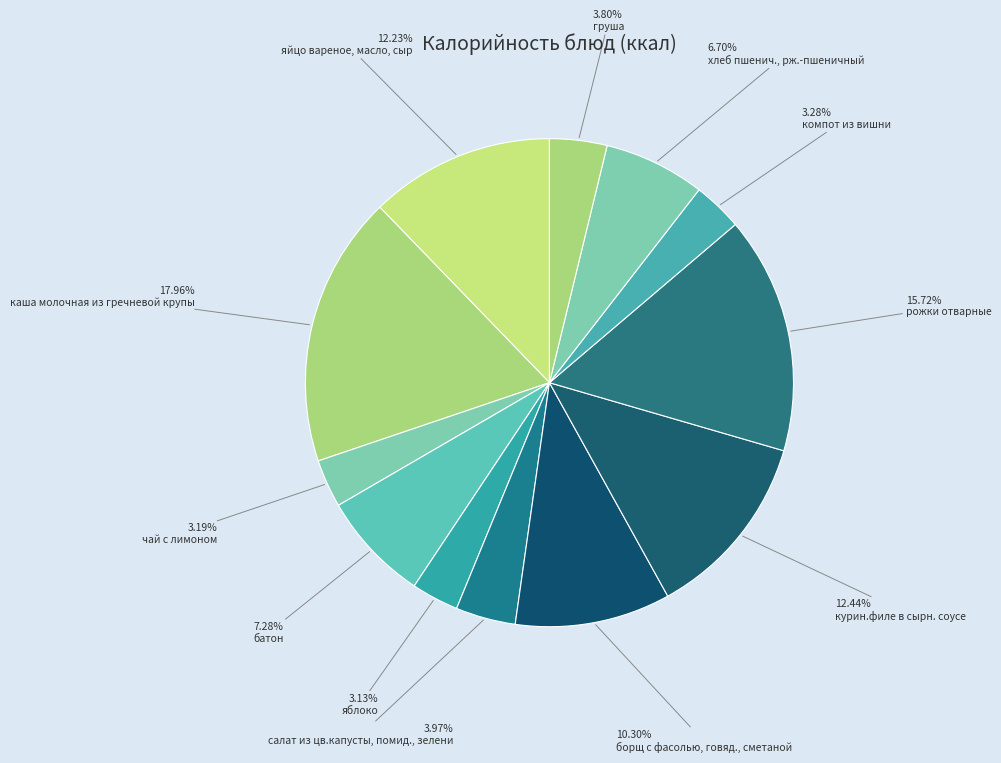

To the nearest percent, what is the average slice percentage?

8%